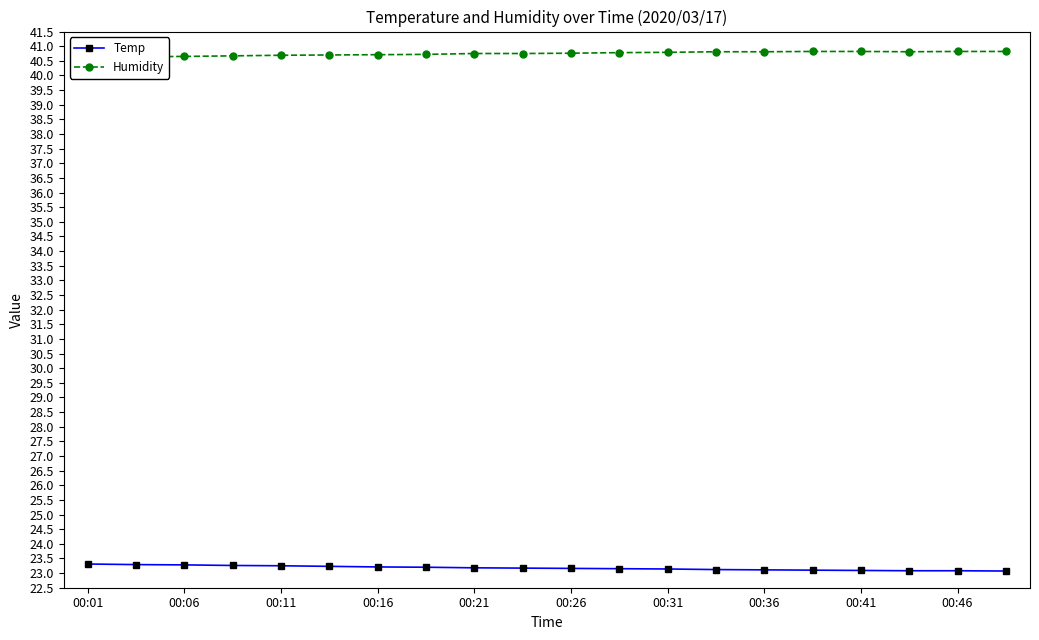

True or false: Humidity has more than 1 interior local peaks.

False